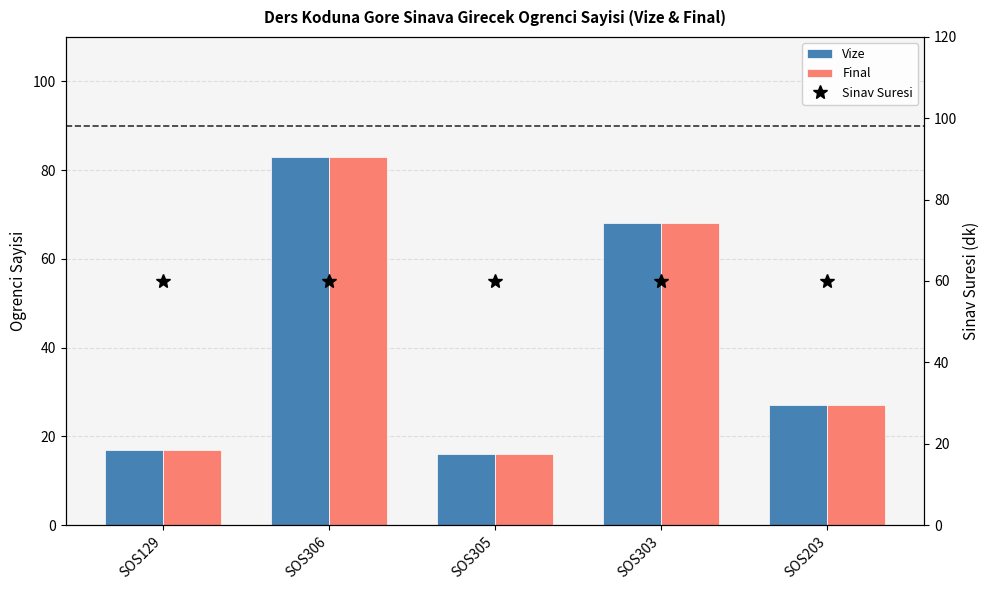

Between SOS303 and SOS203, which is larger?

SOS303